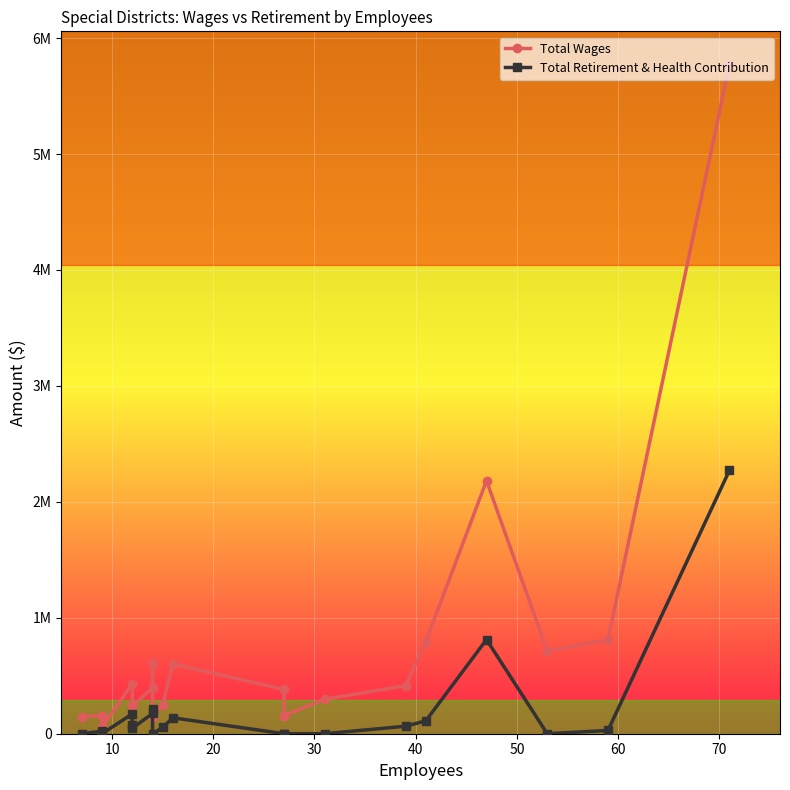

True or false: Total Wages has more than 2 points higher than both neighbors.

True